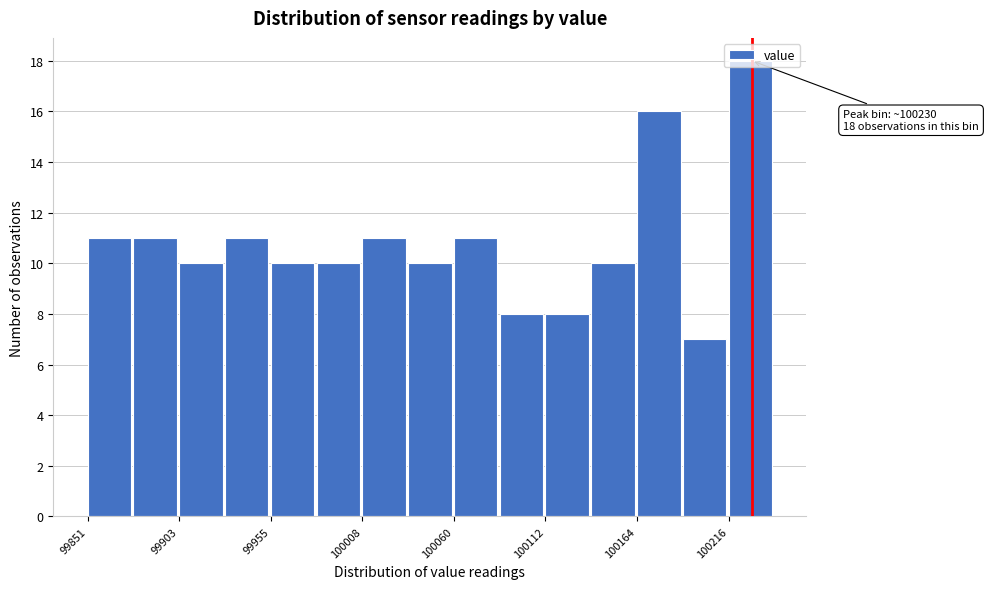

Around what value on the x-axis is the tallest bar? Give the approximate position of its centre, as read against the axis.

100230